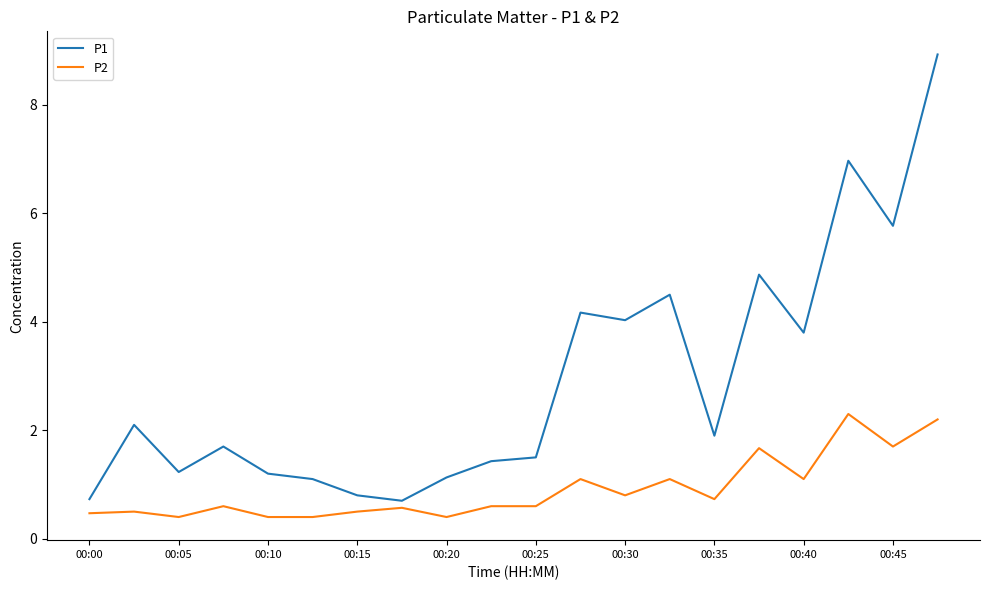

Which series has the largest range (max minus min)?

P1